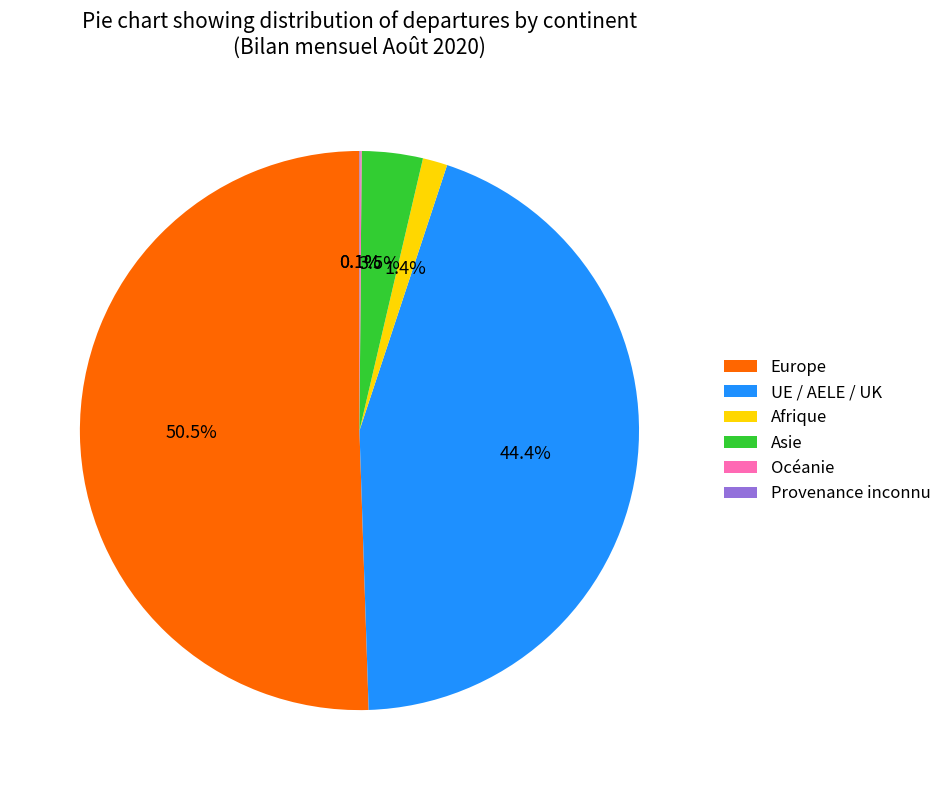

Is there a majority slice in this chart?

Yes